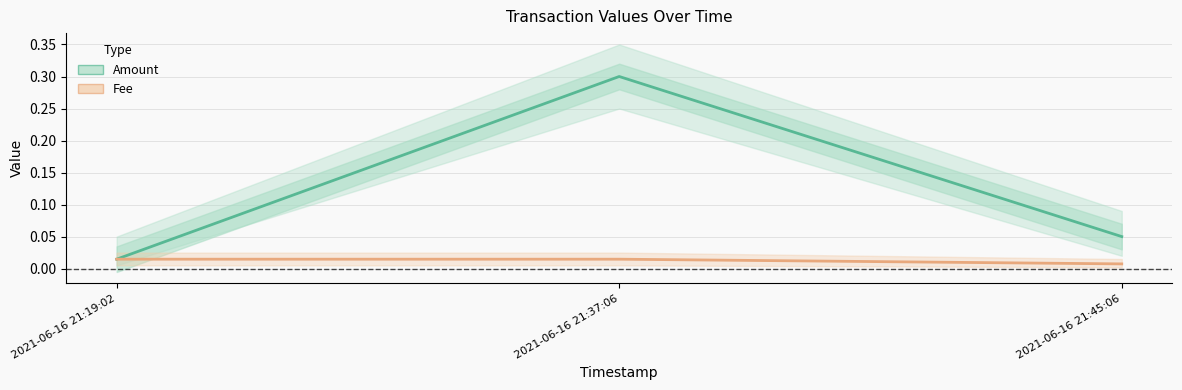

Which has a higher value, 2021-06-16 21:45:06 or 2021-06-16 21:19:02?

2021-06-16 21:45:06